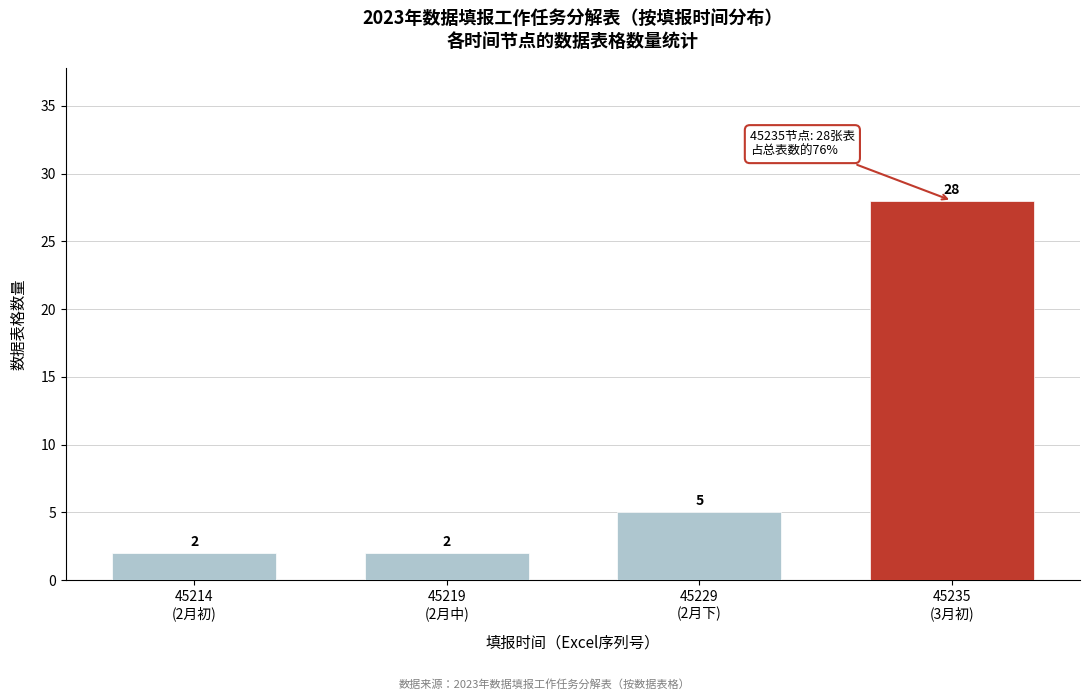

Reading left to right, transcribe all the data shown in this chart.

2	2	5	28